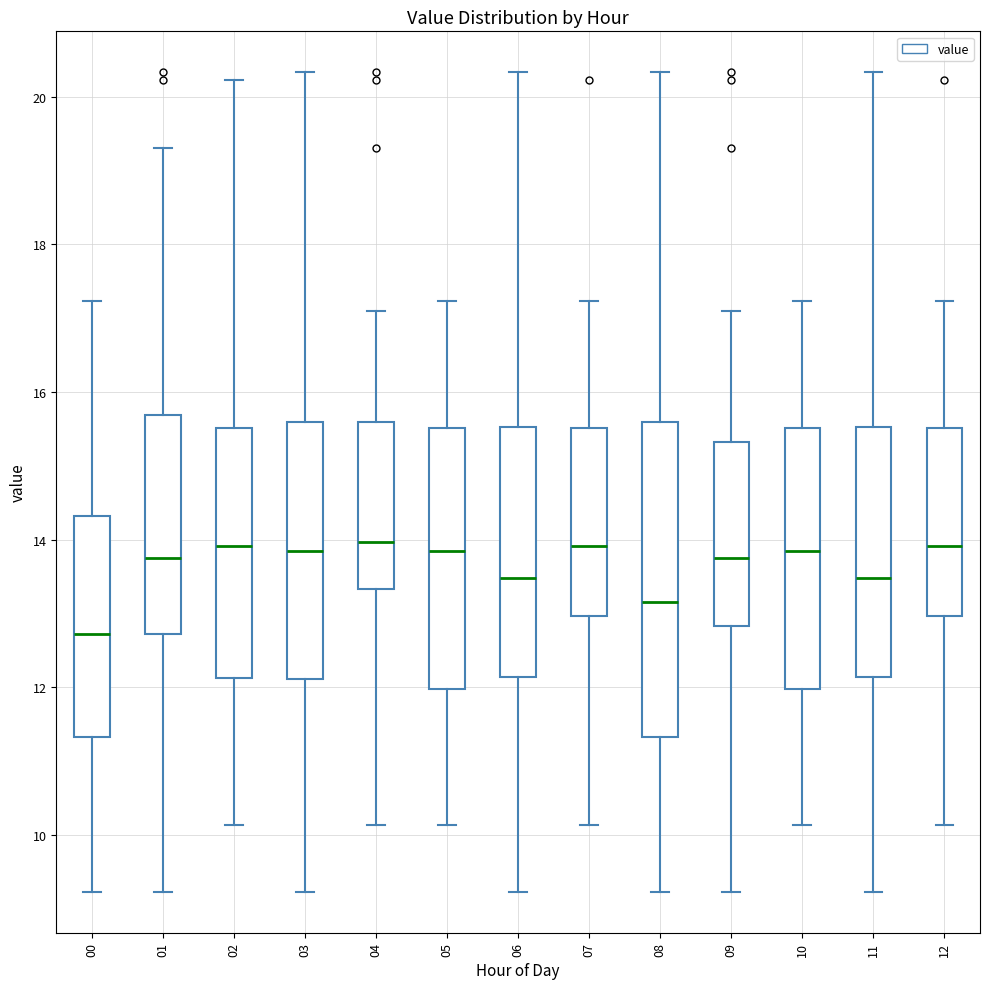

Where is the upper edge of the box at x = 02 on the y-axis? The values are not printed on the chart, so give them approximately, as read against the axis.

15.6